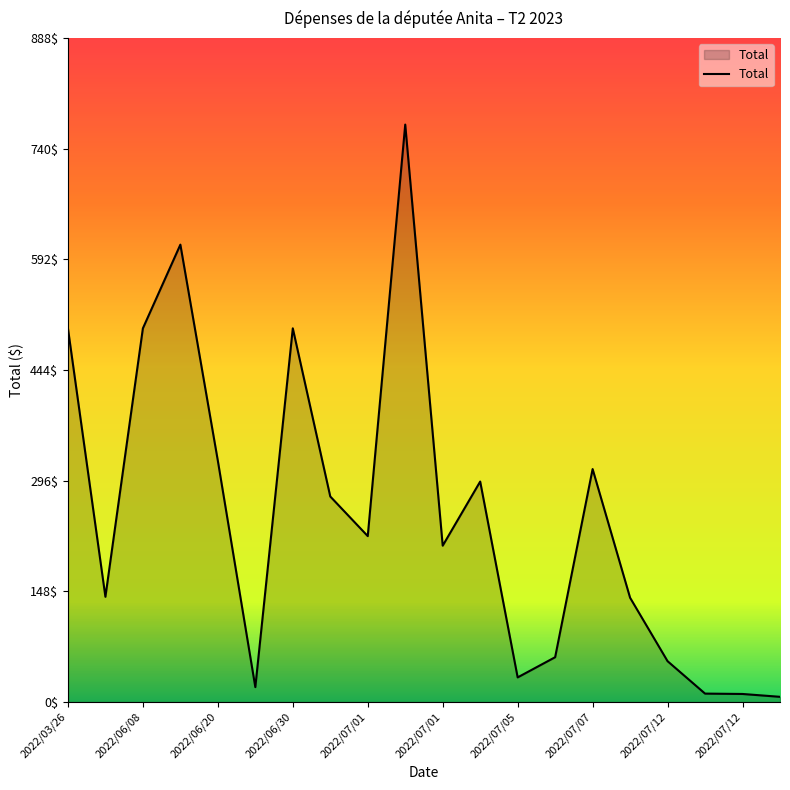

What is the difference between the maximum and minimum values?

765.7